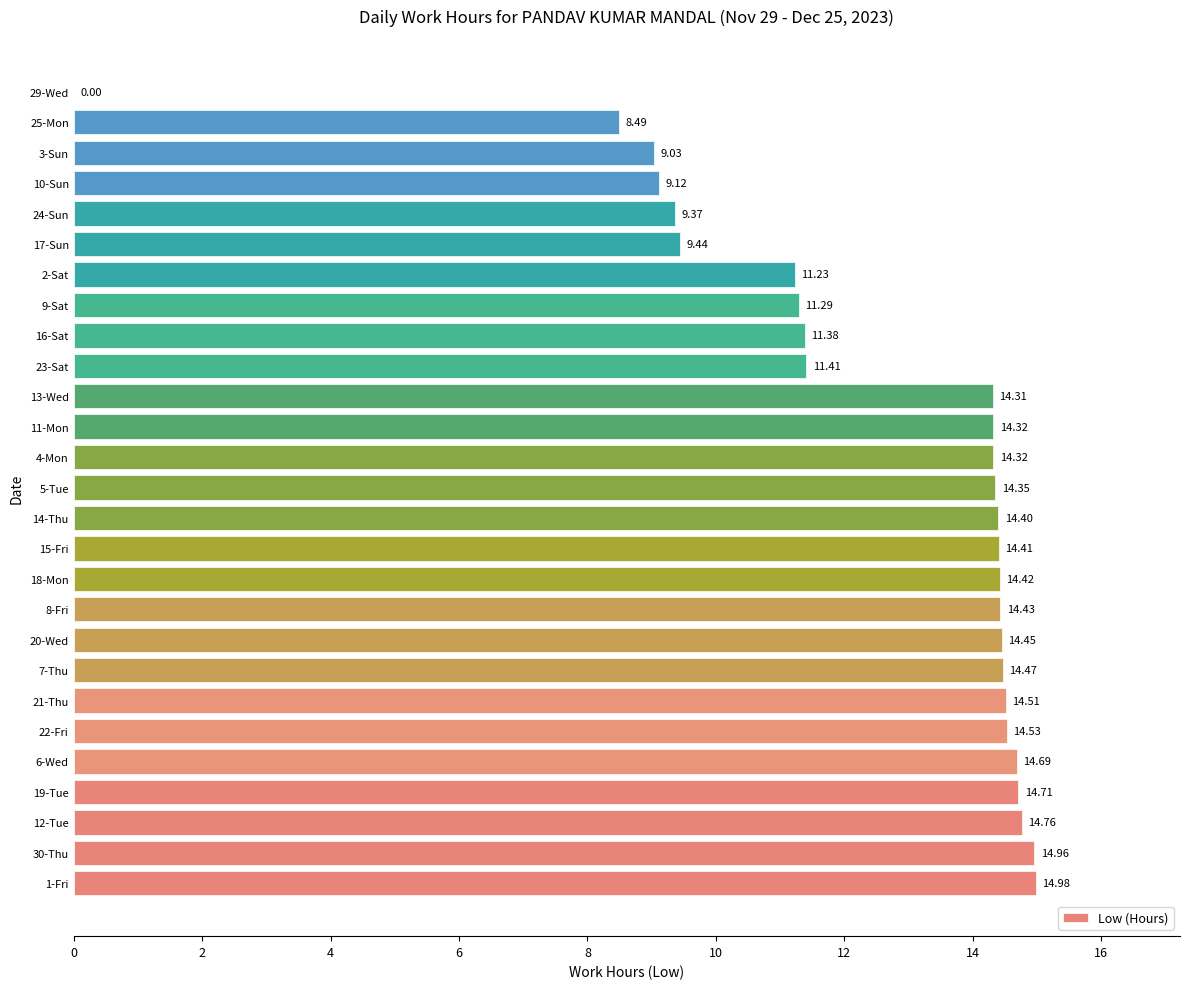

Between 6-Wed and 16-Sat, which is larger?

6-Wed